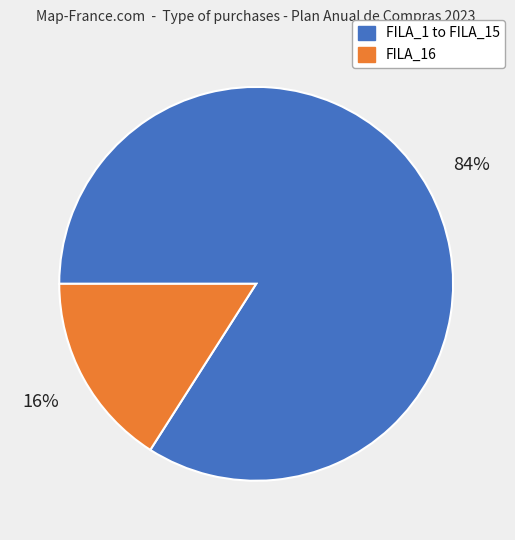

Is the sum of FILA_16 and FILA_1 to FILA_15 greater than half?

Yes